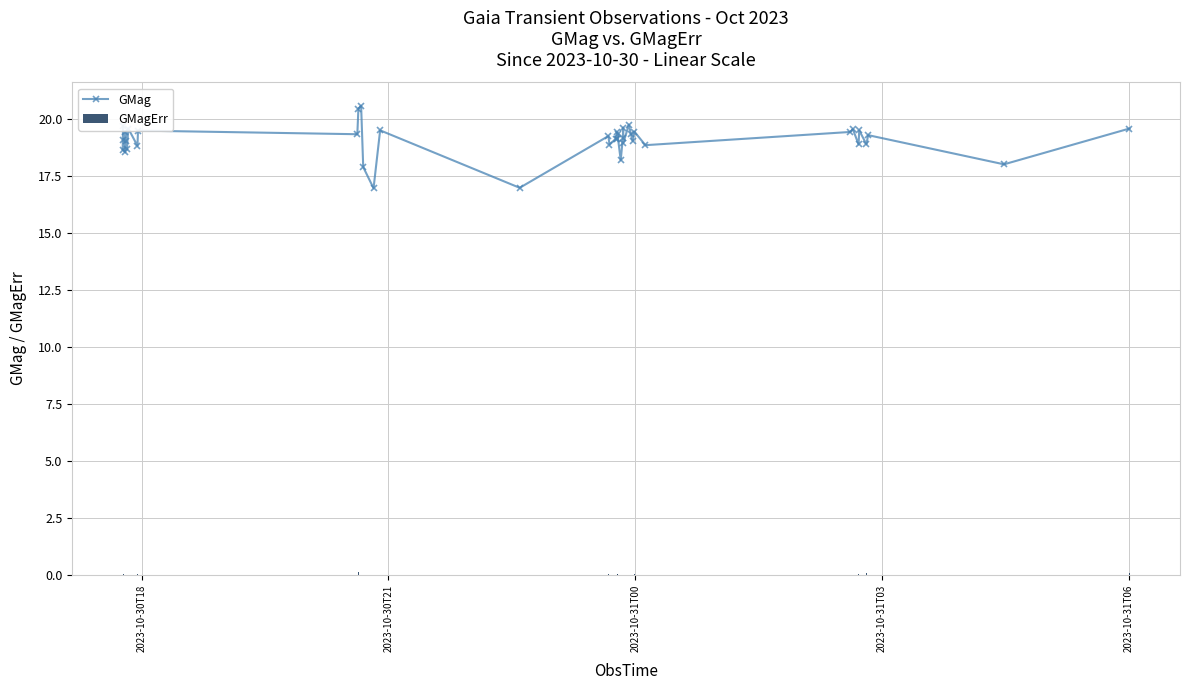

At how many categories does at least one series exceed 11?

40